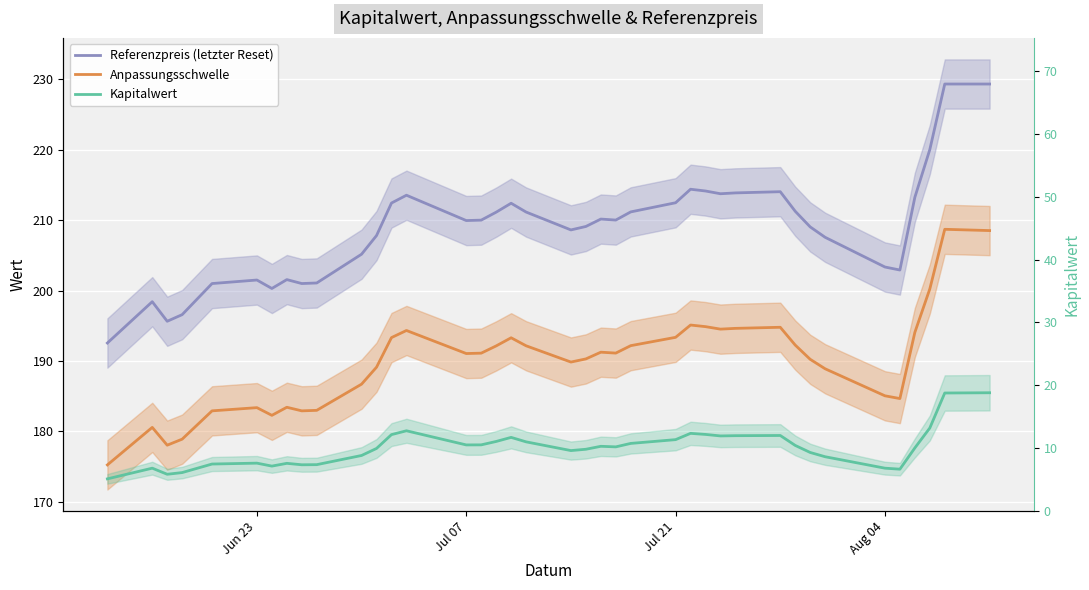

What are all the series names shown in the legend?

Referenzpreis (letzter Reset), Anpassungsschwelle, Kapitalwert